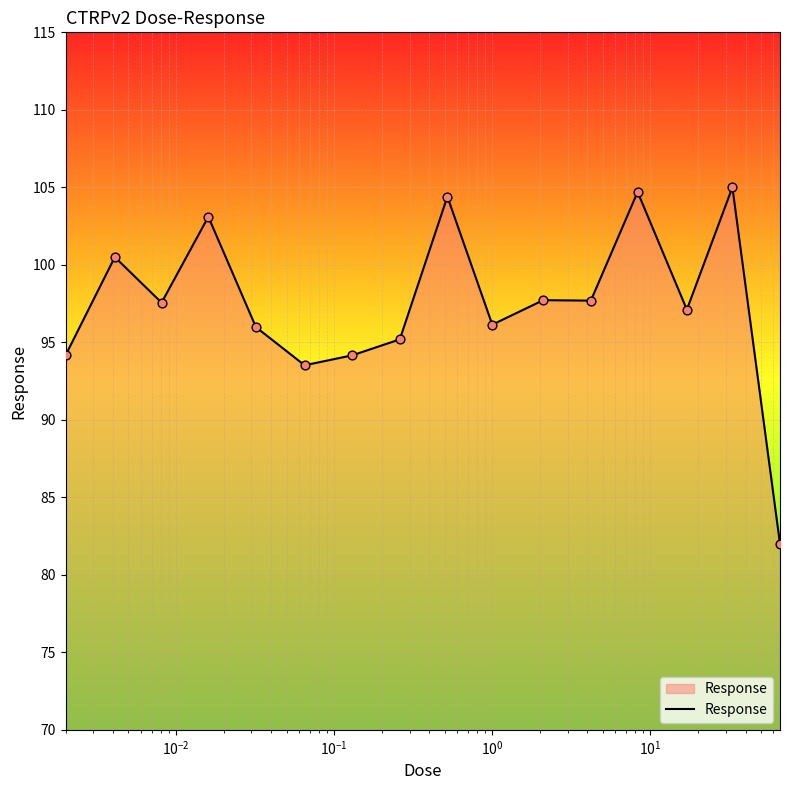

What is the difference between the maximum and minimum values?

23.0